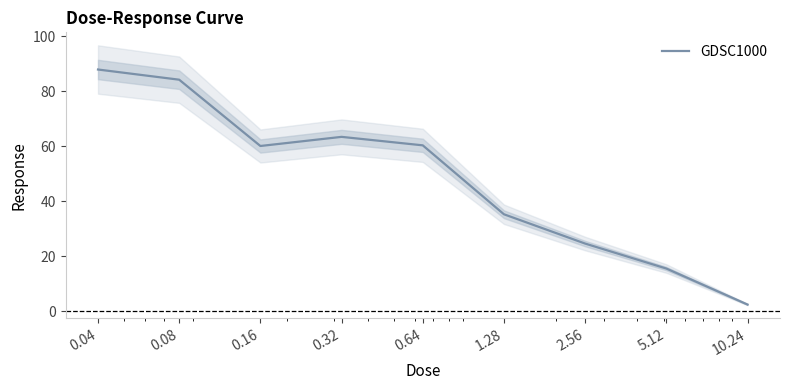

How many values are below 60?

4